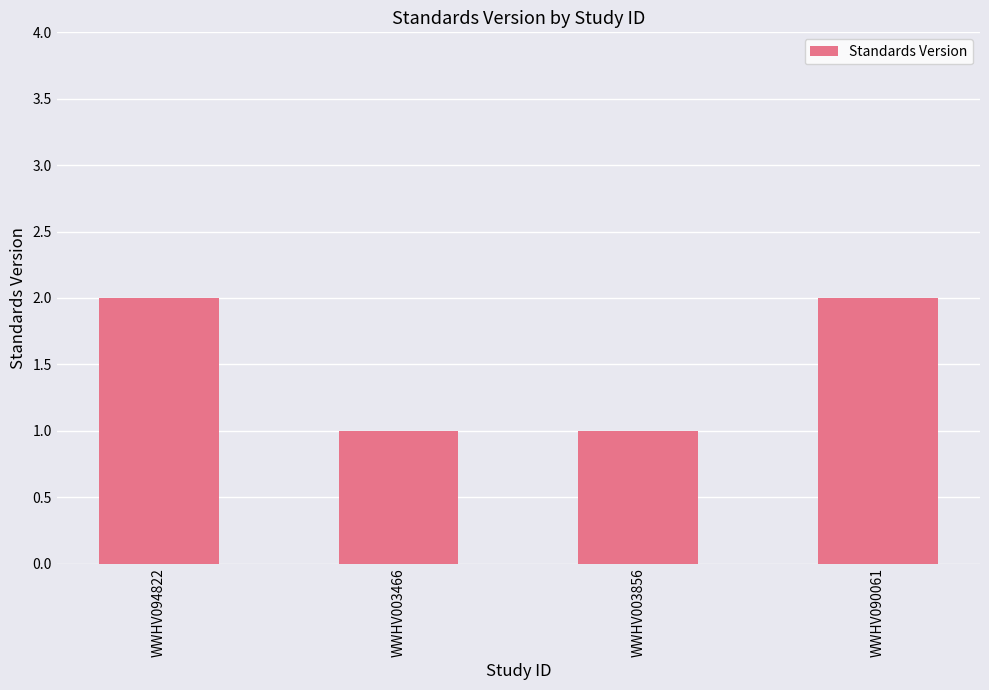

What is the greatest value displayed?

2